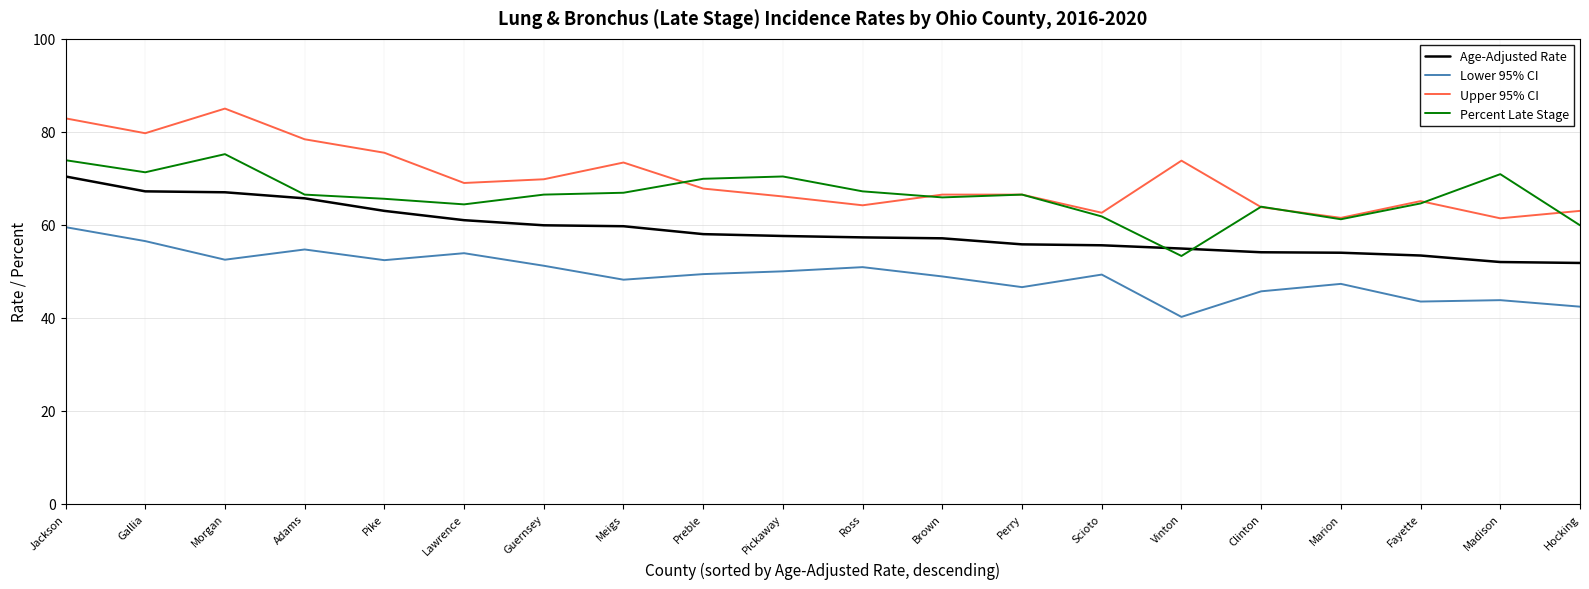

At how many categories does at least one series exceed 58?

20